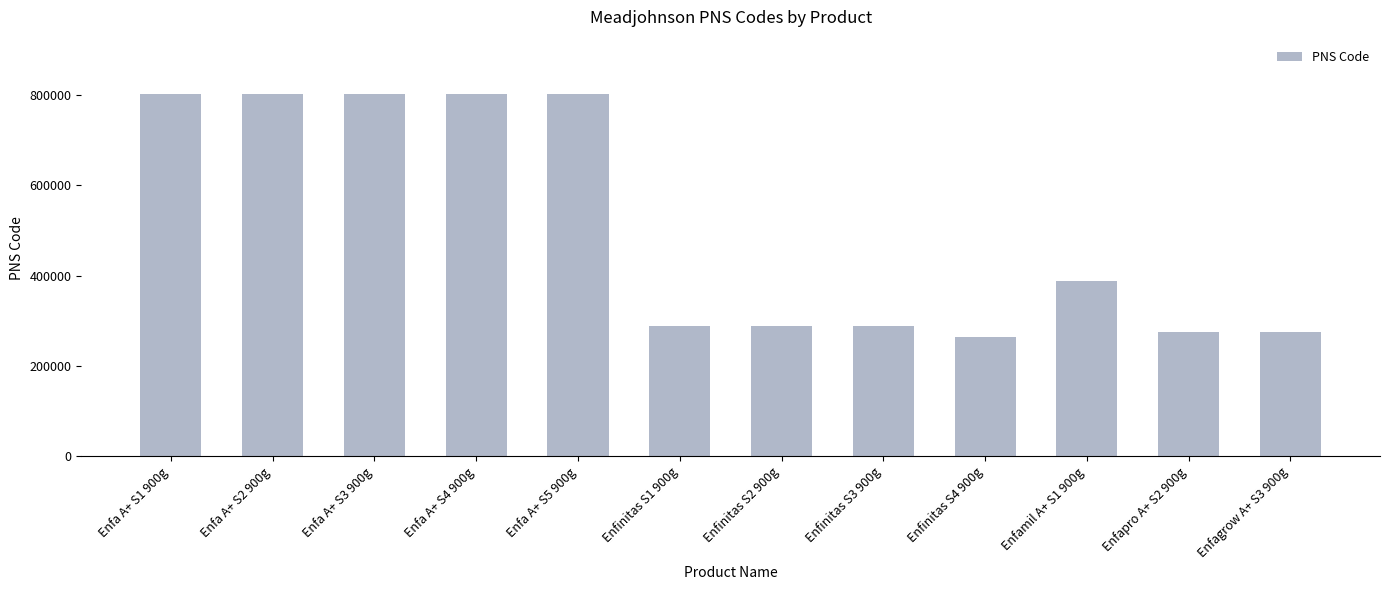

What is the sum of all values?

6073695